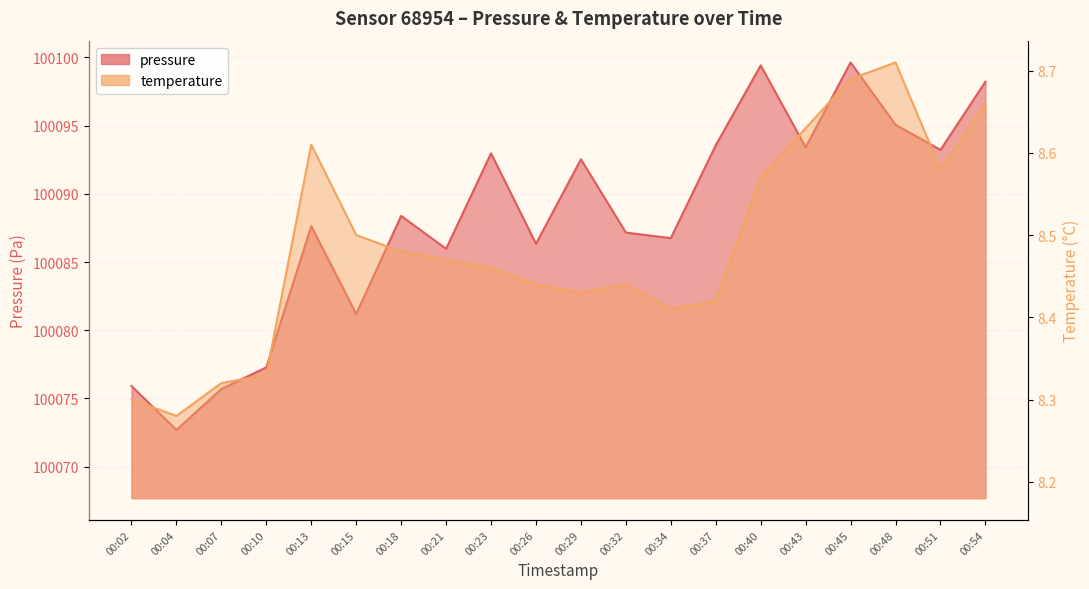

List the series in order of their peak value, lowest first.

temperature, pressure